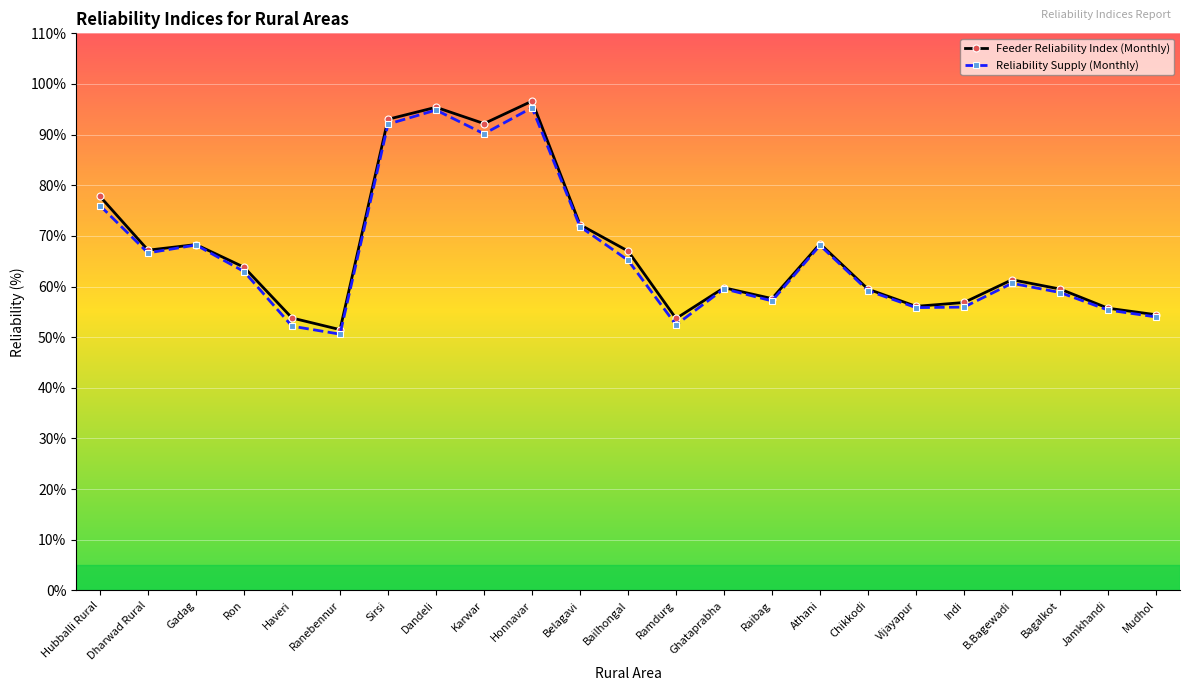

How many values in the Feeder Reliability Index (Monthly) series are below 61?

11